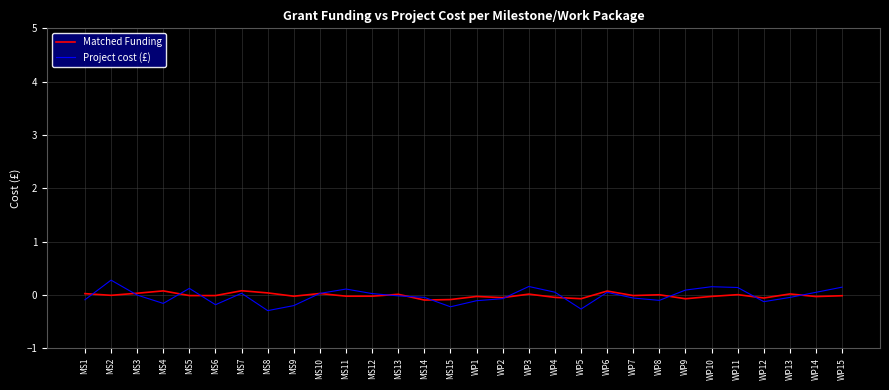

True or false: Matched Funding has a value of 0.1 at WP6.

True